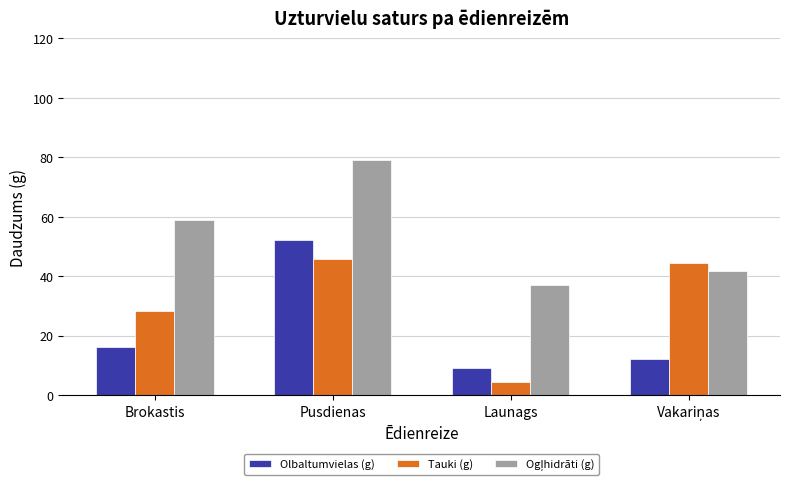

How many bars are there in total?

12